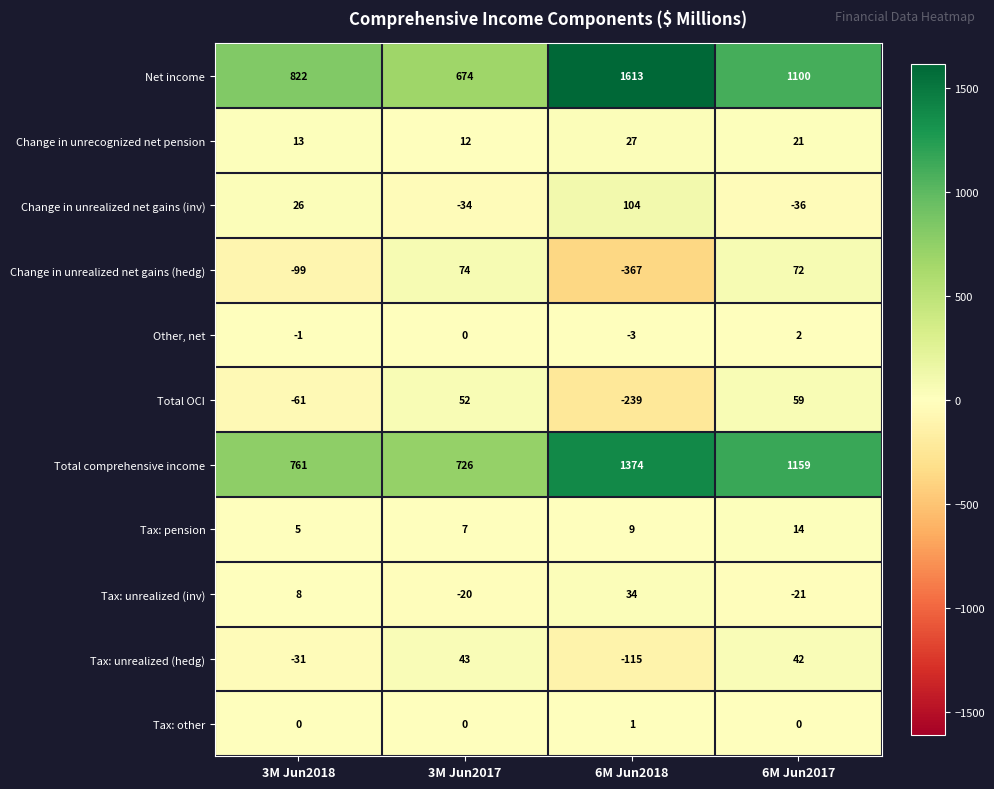

At which label does Change in unrecognized net pension first exceed 21?

6M Jun2018